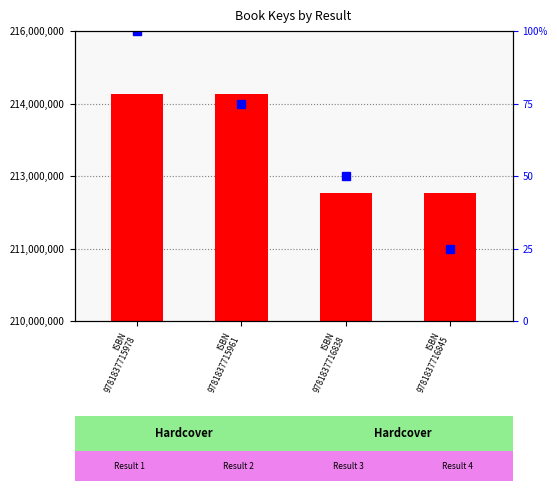

What is the smallest value displayed?

212638842